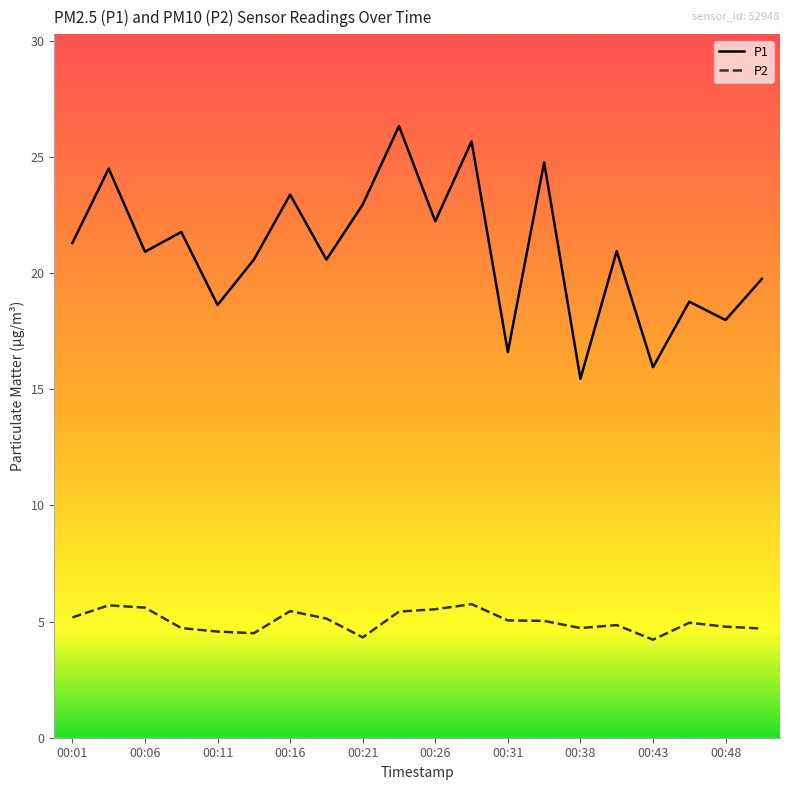

What is the minimum value shown in the chart?

4.2